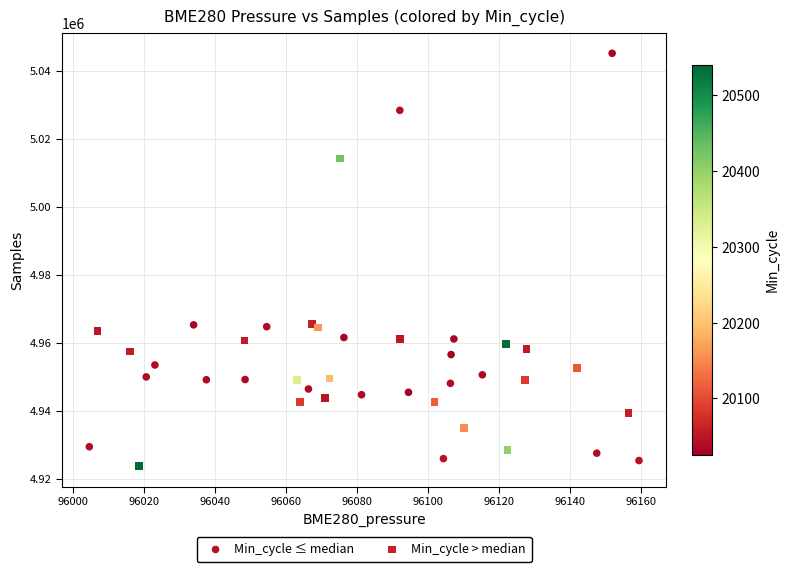

Which series has the largest Y range (max minus min)?

Min_cycle ≤ median